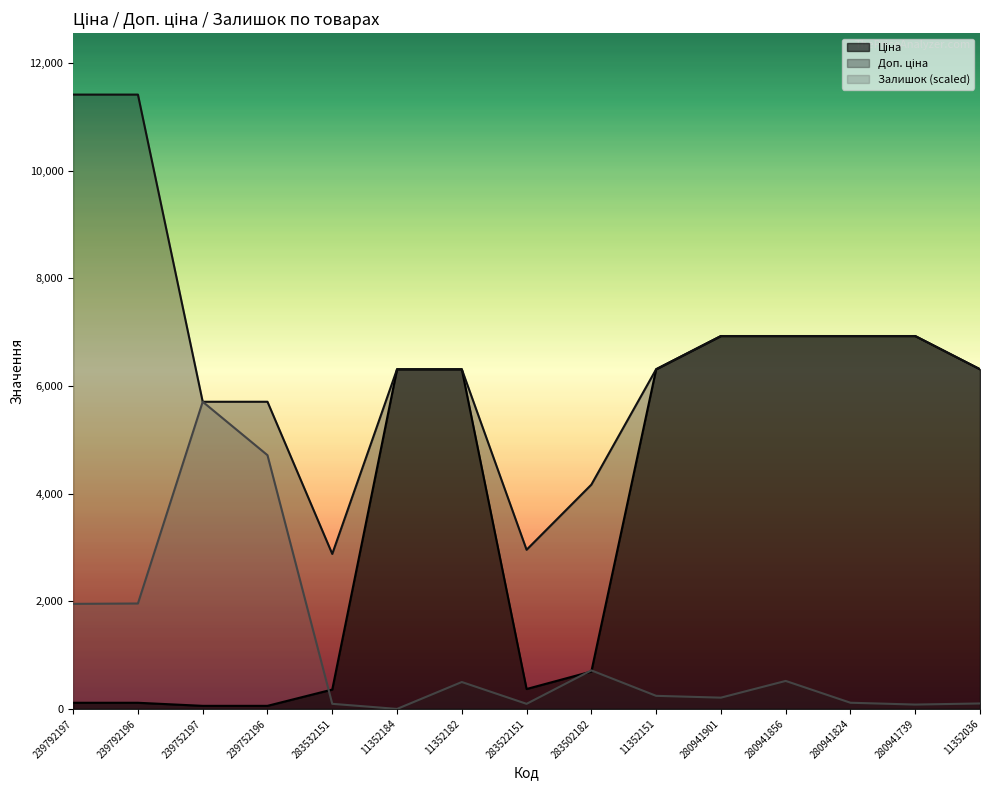

List the series in order of their peak value, lowest first.

Залишок, Ціна, Доп. ціна